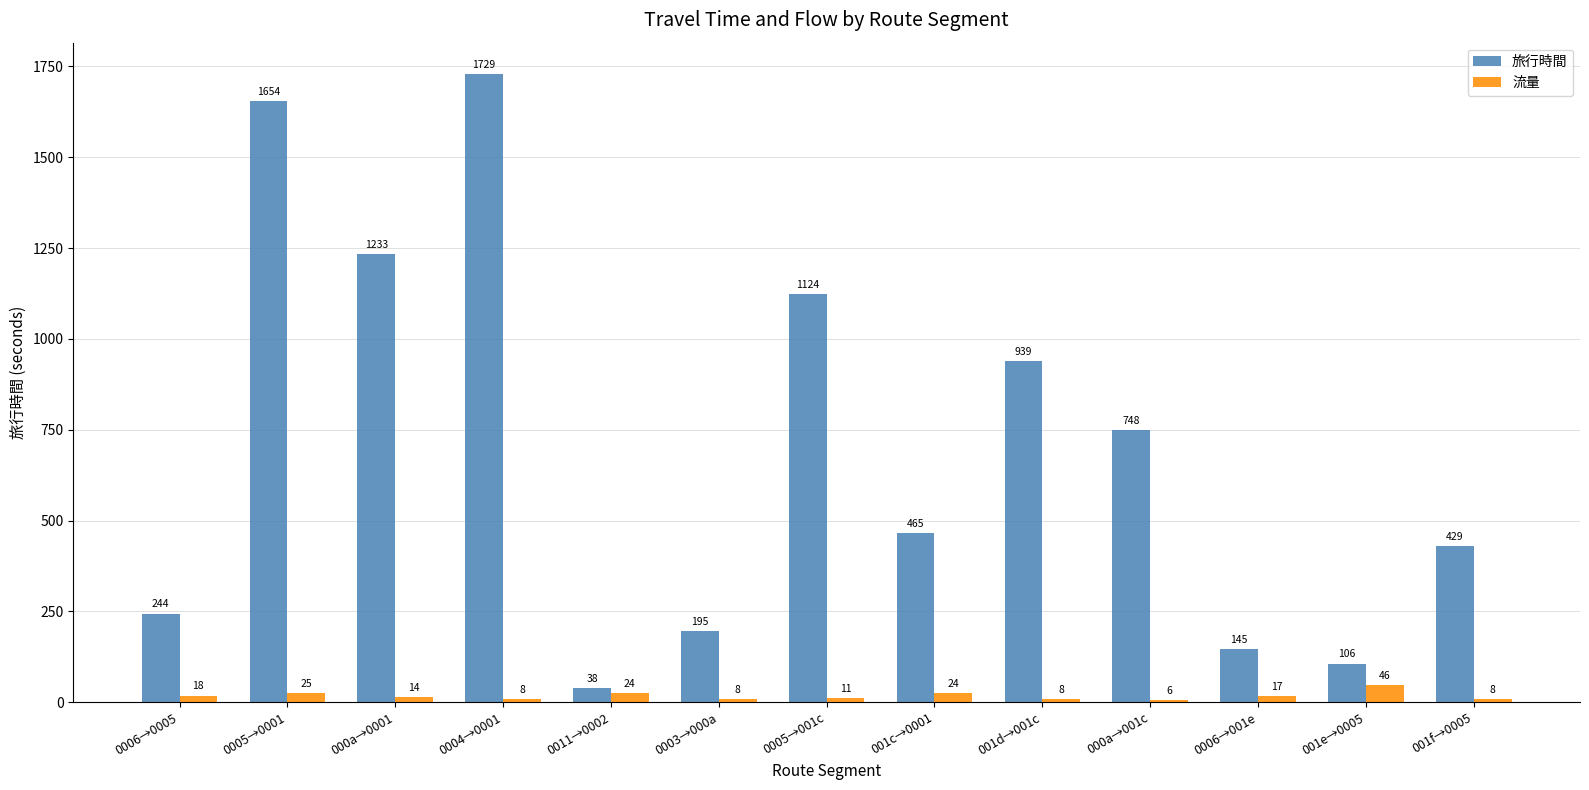

How many data points in 旅行時間 are less than 465?

6